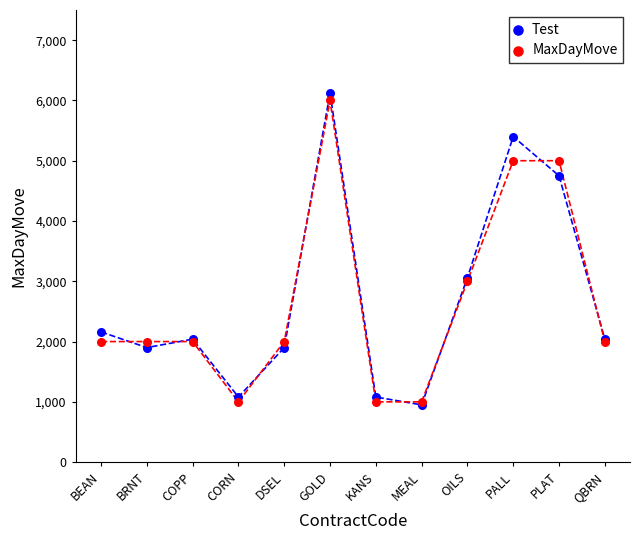

What are all the series names shown in the legend?

Test, MaxDayMove